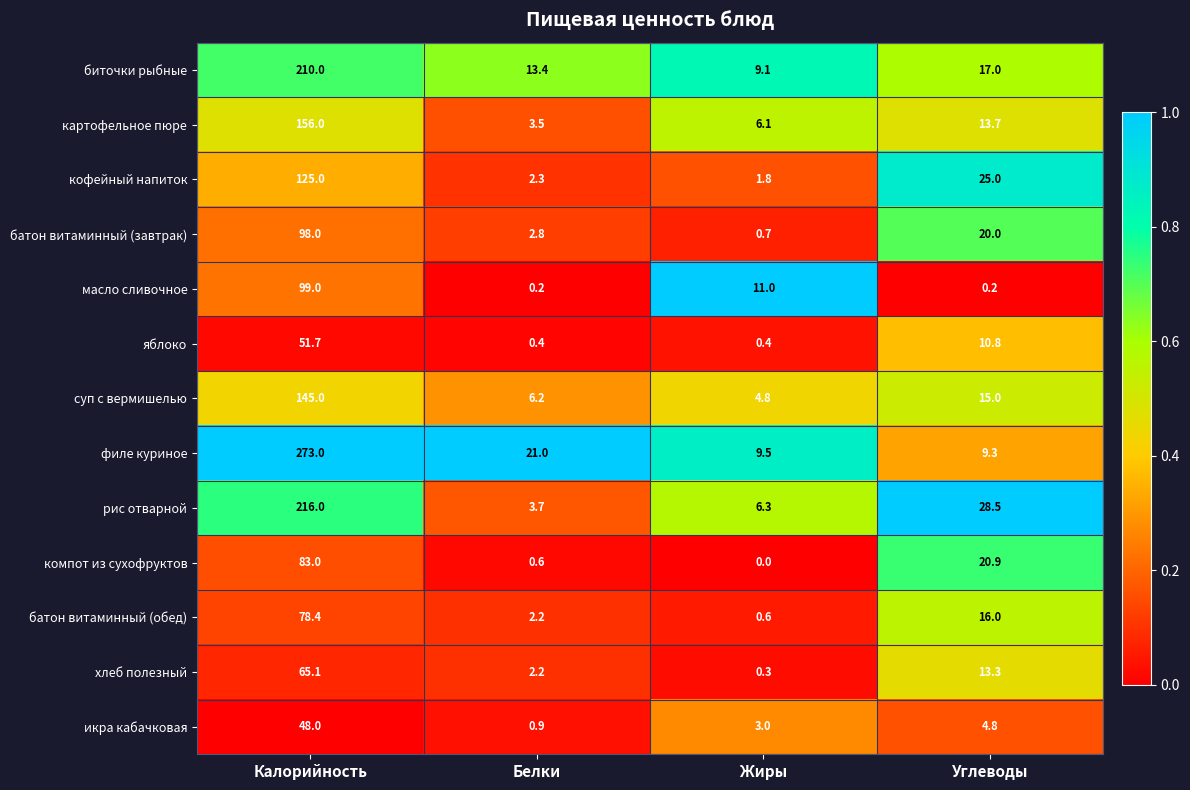

Where is масло сливочное nearest to the value 49?

Жиры